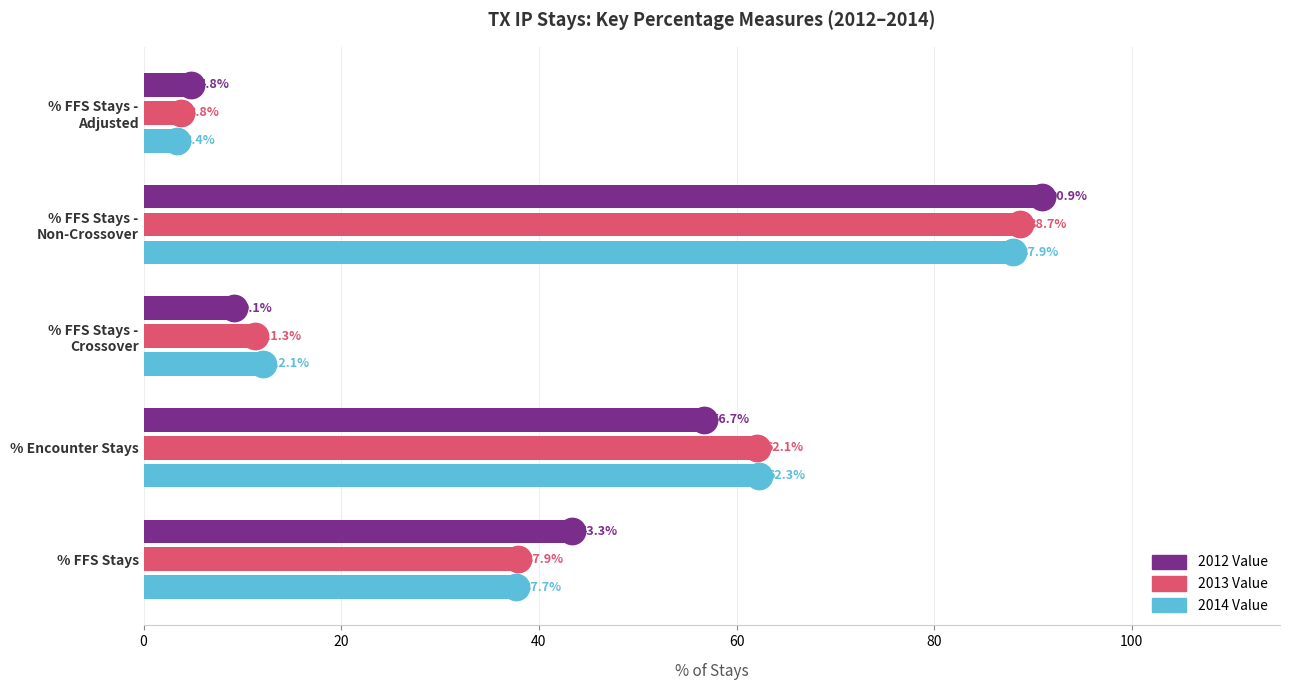

True or false: 2014 Value has a value of 62.3 at % Encounter Stays.

True